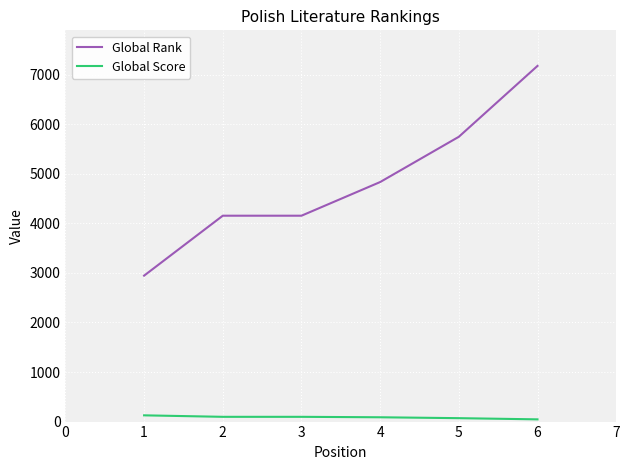

How many lines are shown in the chart?

2